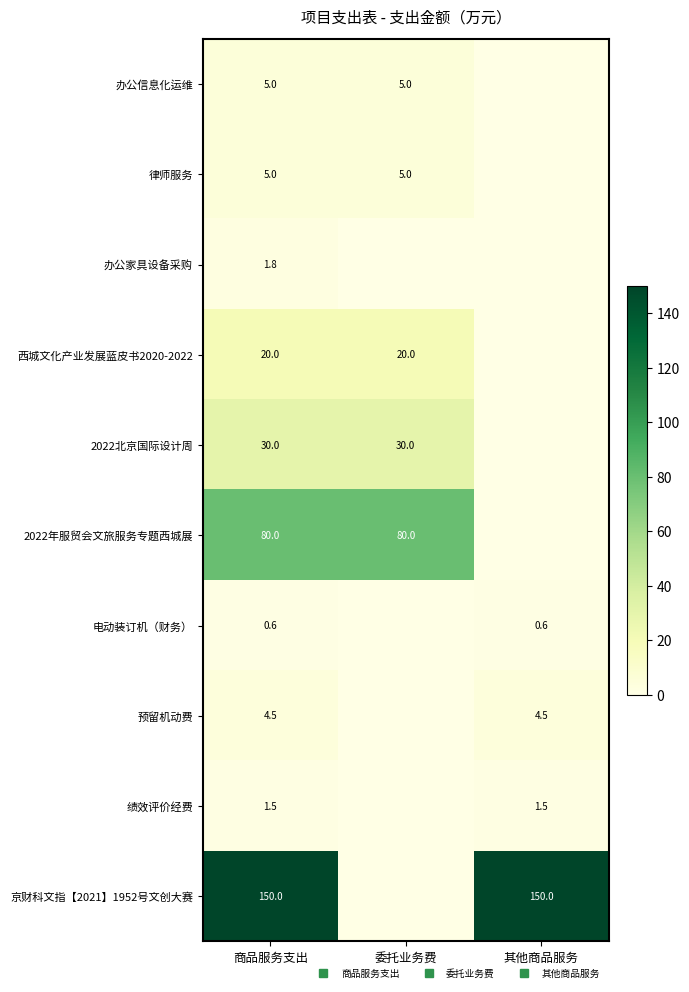

How many values in the 预留机动费 series are below 4?

1